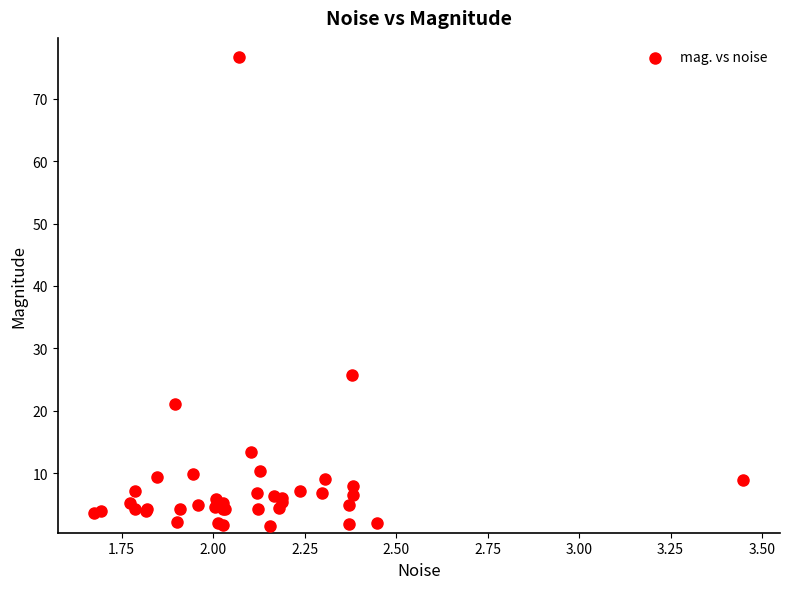

What Y value in the scatter plot is closest to 39?

25.7